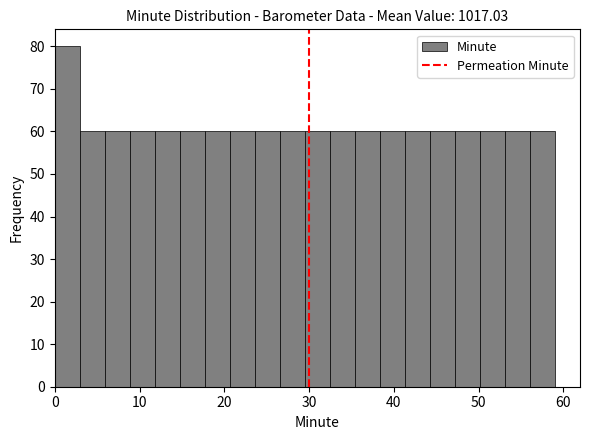

Read against the x-axis, roughly where is the centre of the tallest bar?

1